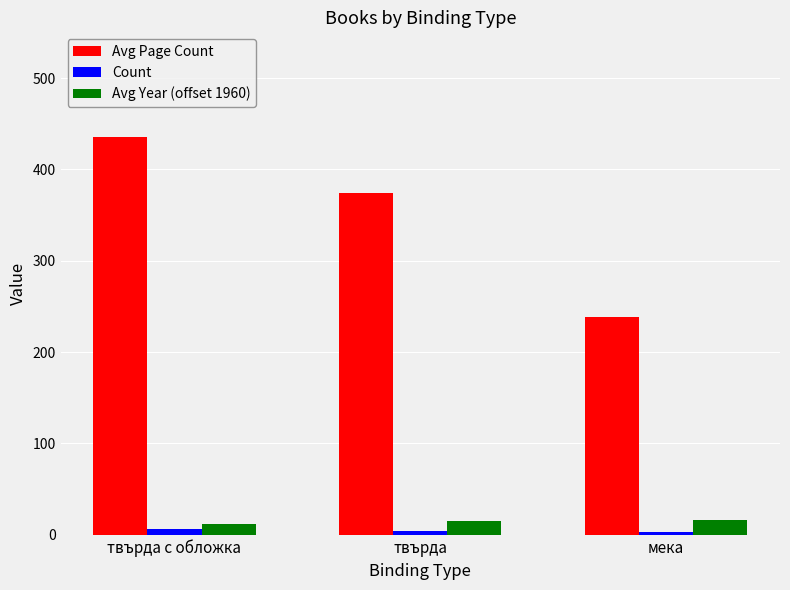

How many values in the Avg Page Count series exceed 374?

2